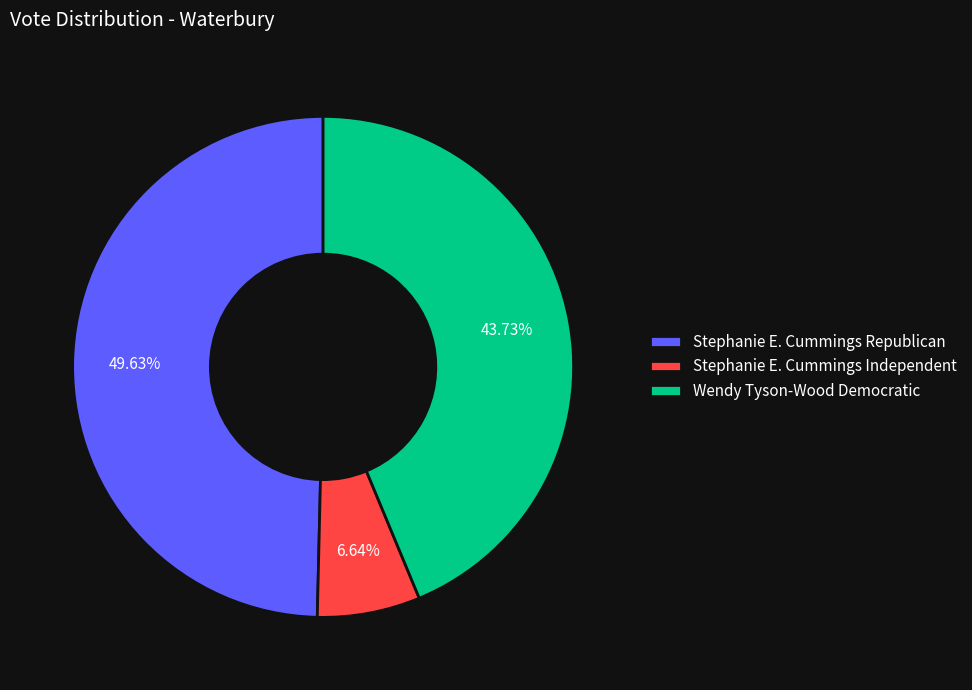

Which slice is the largest?

Stephanie E. Cummings Republican